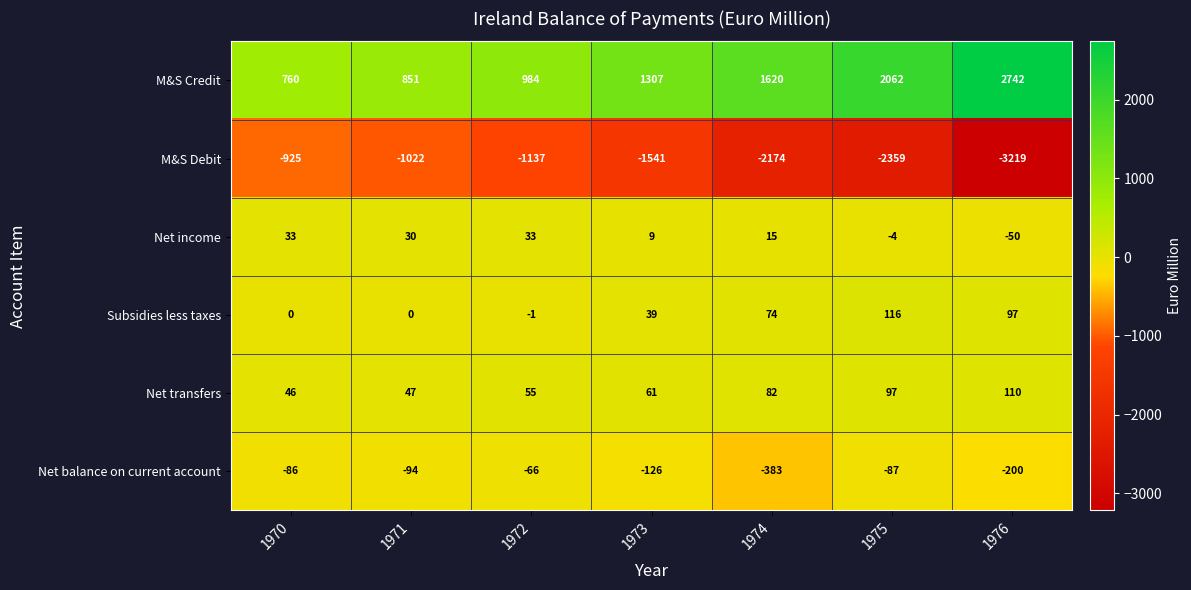

What is the sum of the Net transfers values at 1973 and 1974?

143